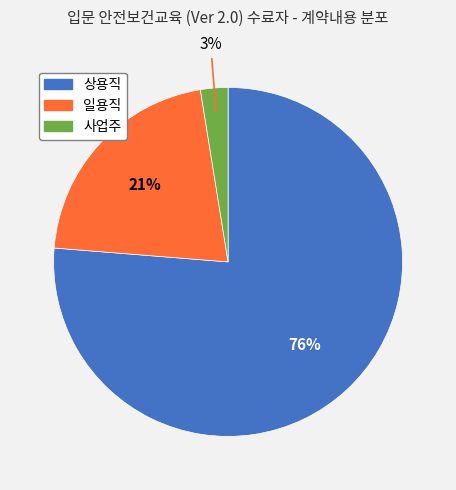

Between 사업주 and 일용직, which is larger?

일용직